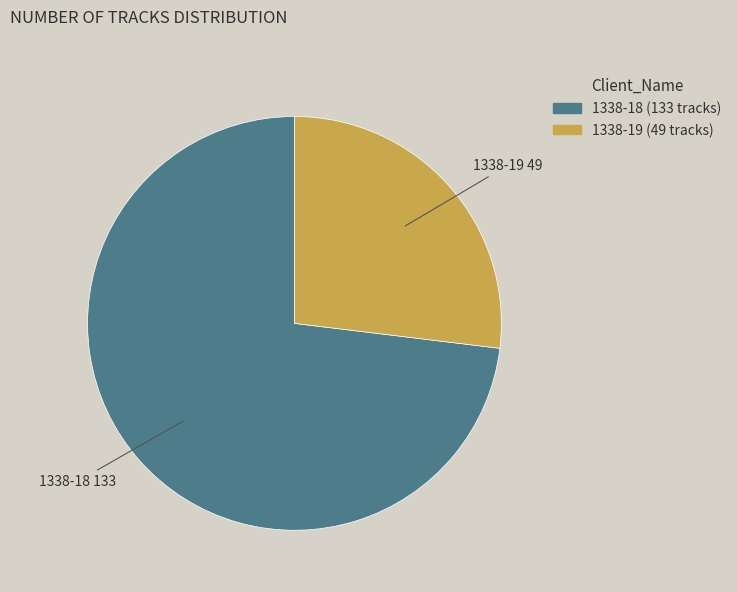

What is the smallest slice in the pie chart?

1338-19 (49 tracks)